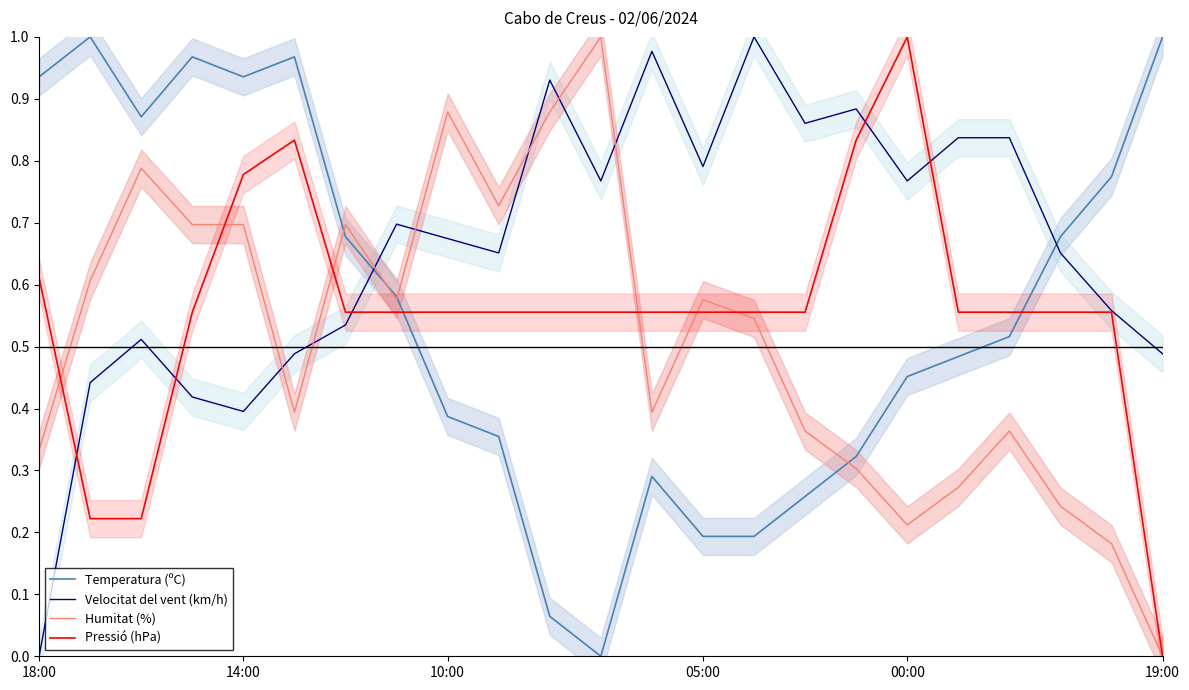

How many distinct data groups are displayed?

4